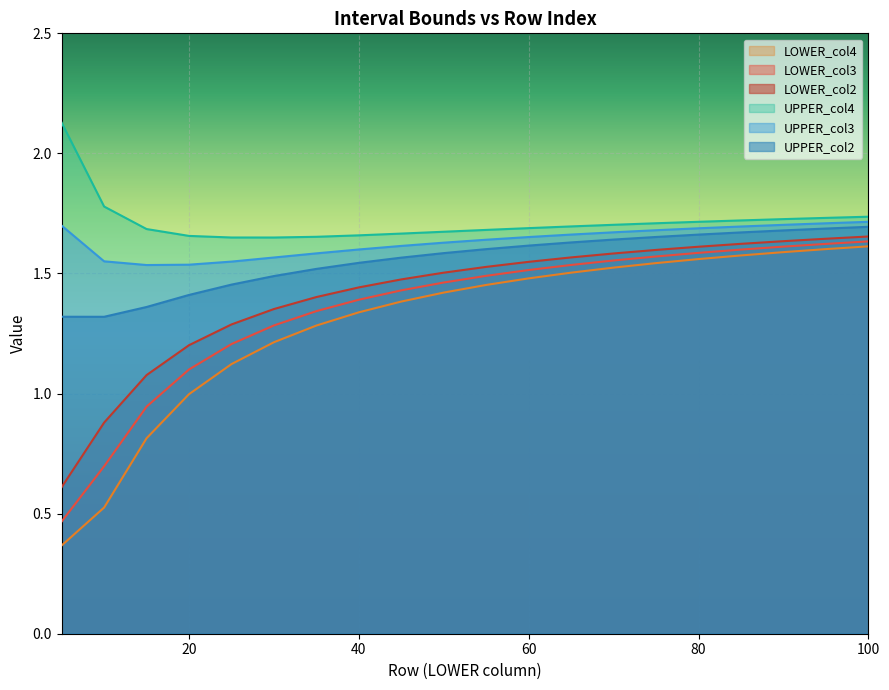

What is the value of the UPPER_col4 point at the 18th from the left?

1.7